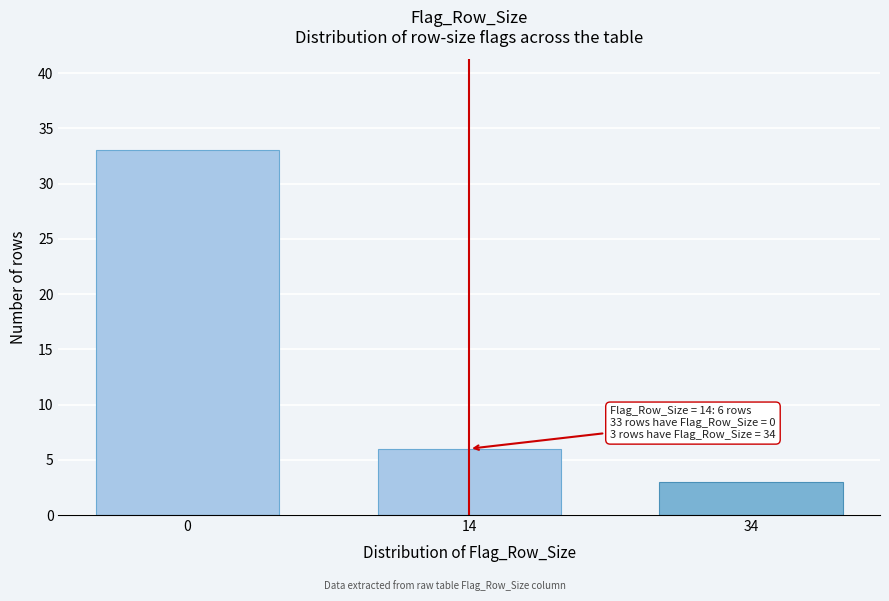

Reading left to right, what are all the values shown in this chart?

33	6	3